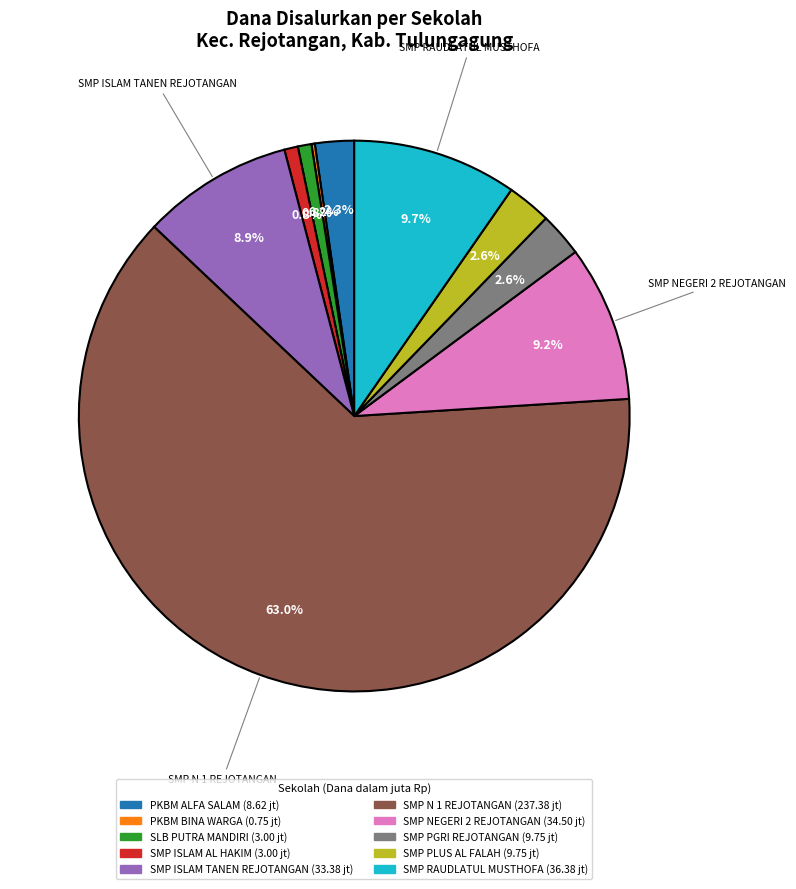

How much of the chart is everything except SMP PLUS AL FALAH?

97.4%